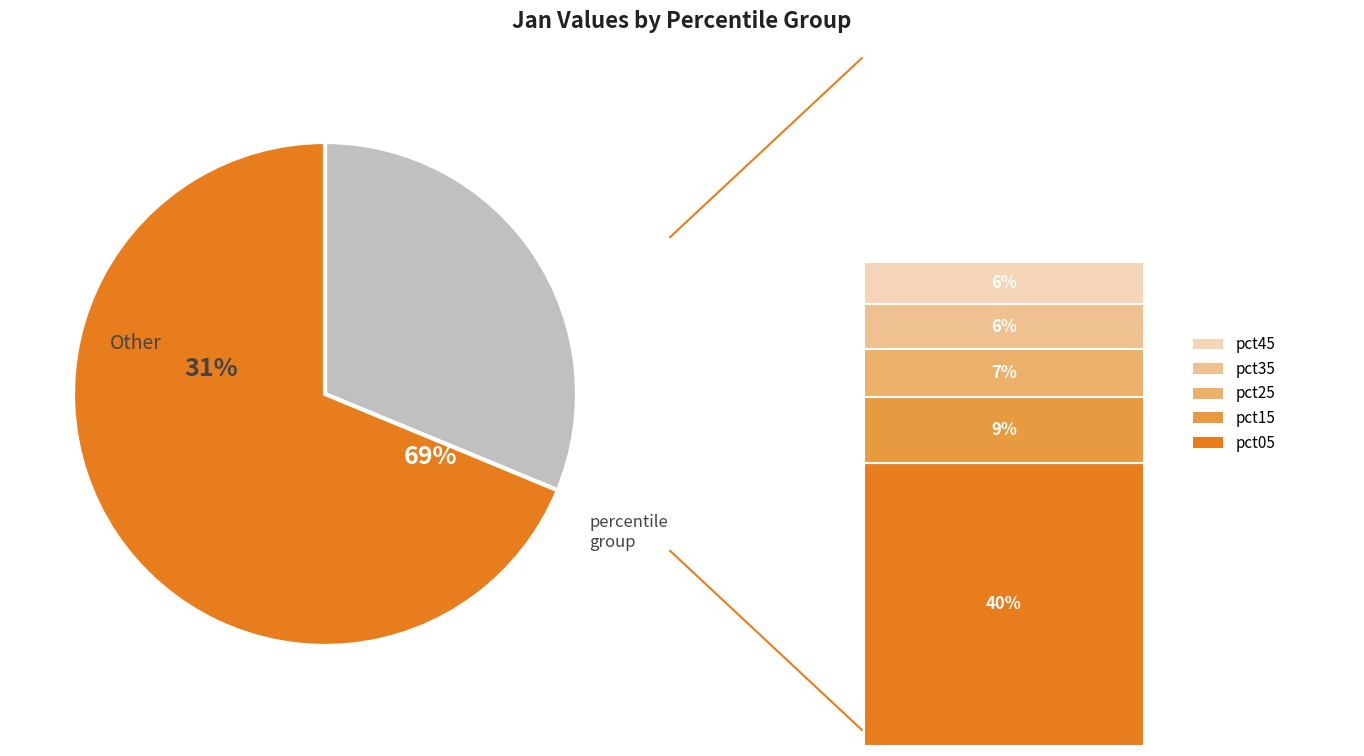

What is the total percentage of pct65 and pct75?

10.6%